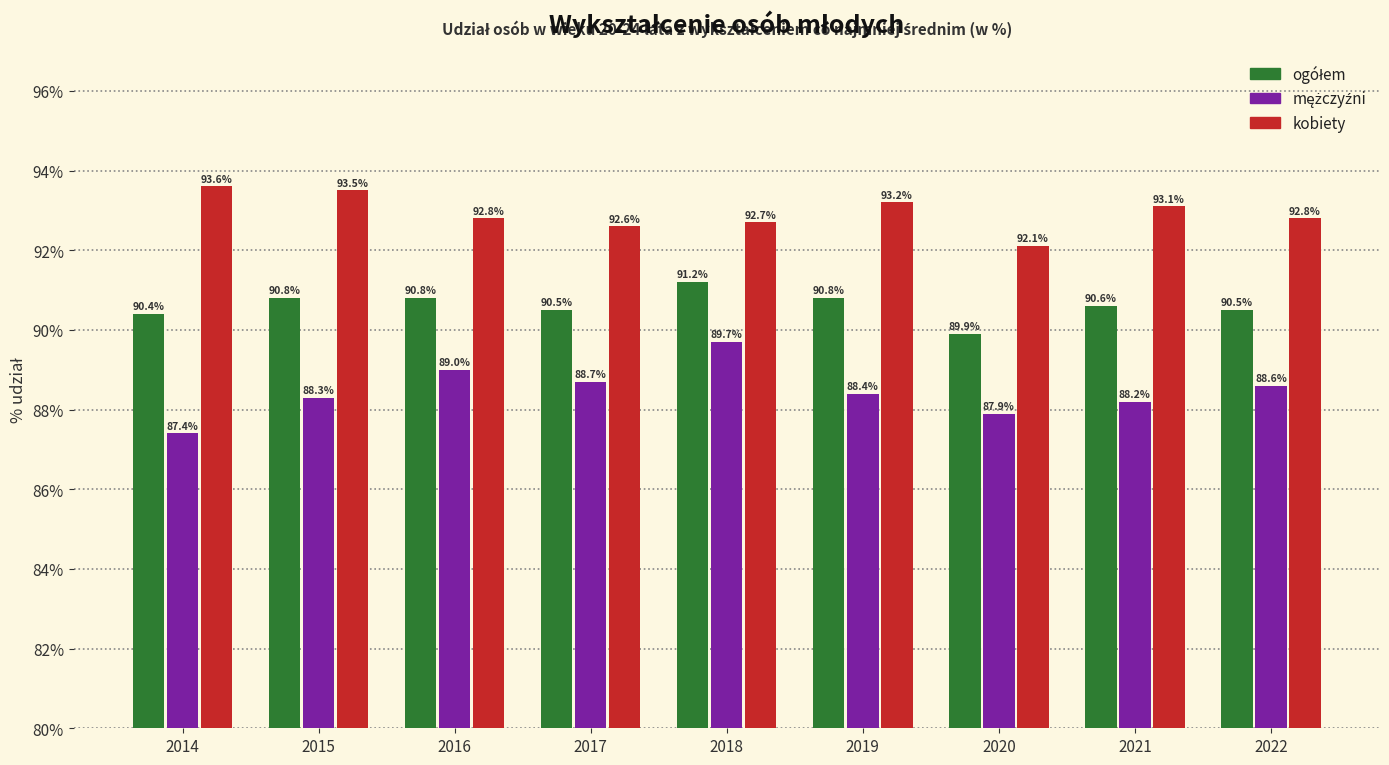

What is the total value across all series at 2019?

272.4